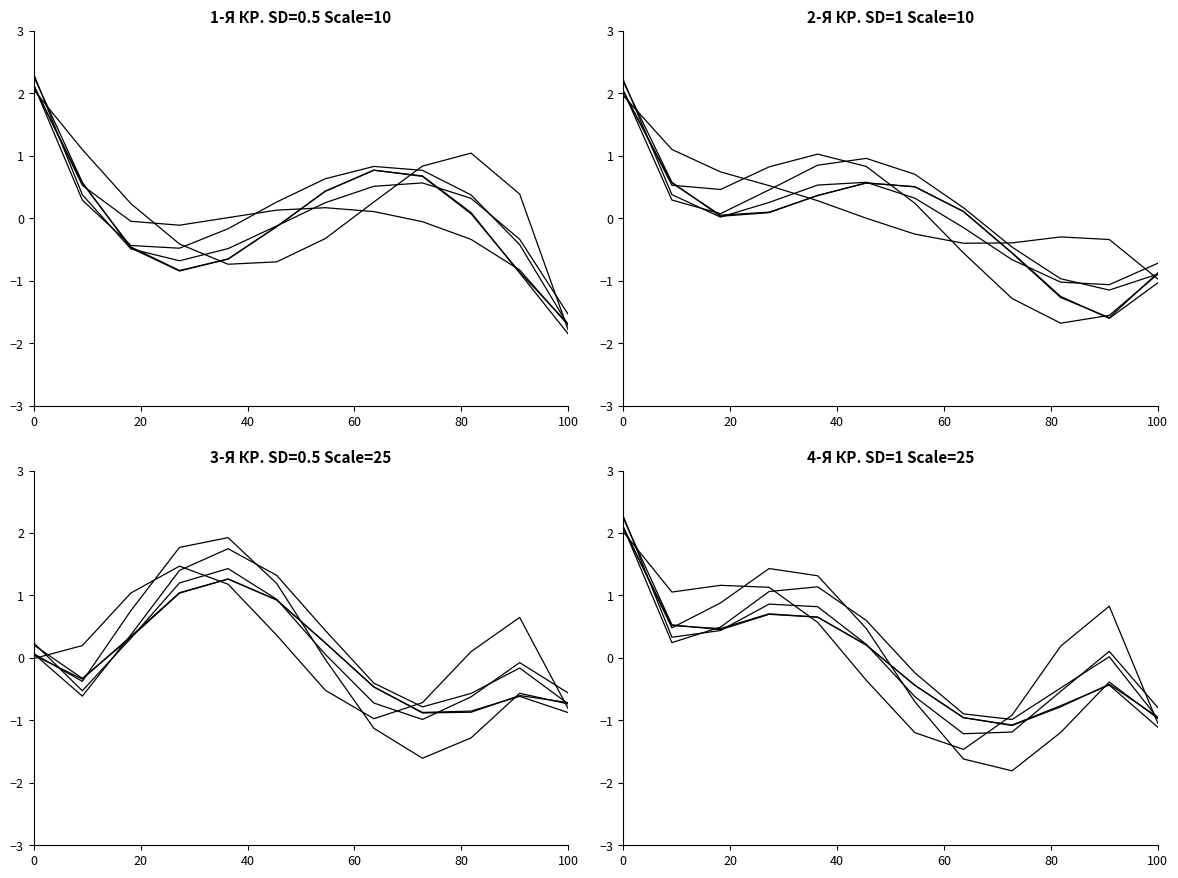

Rank the series by their maximum value, from lowest to highest.

3-Я КРАСНОАРМЕЙСКАЯ, 2-Я КРАСНОАРМЕЙСКАЯ, 4-Я КРАСНОАРМЕЙСКАЯ, 1-Я КРАСНОАРМЕЙСКАЯ